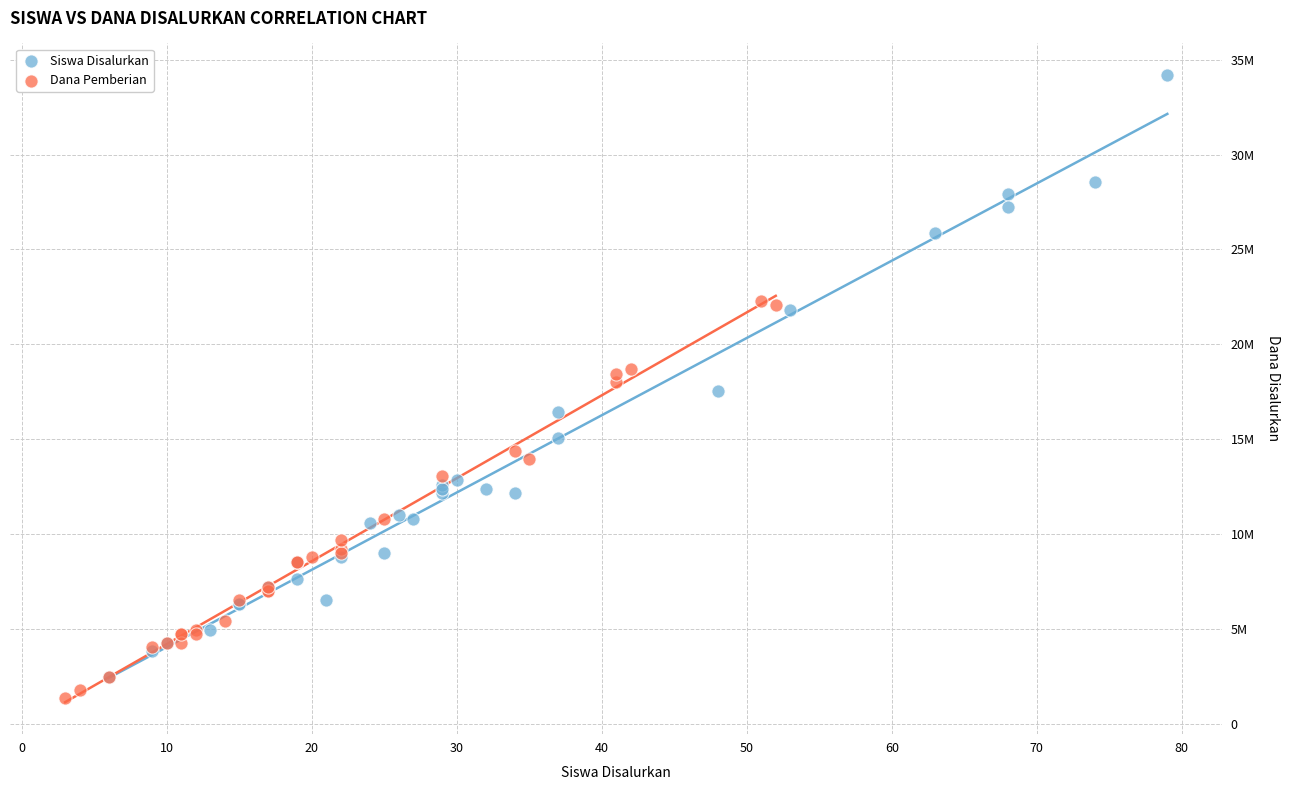

What are all the series names shown in the legend?

Siswa Disalurkan, Dana Pemberian